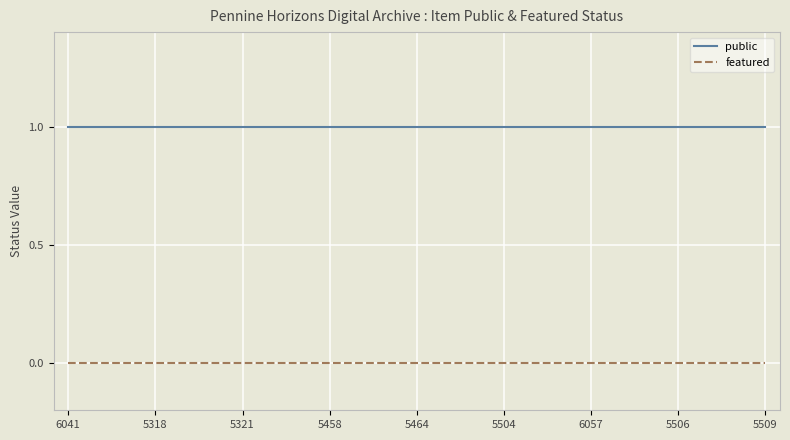

List the series in order of their overall mean, highest first.

public, featured